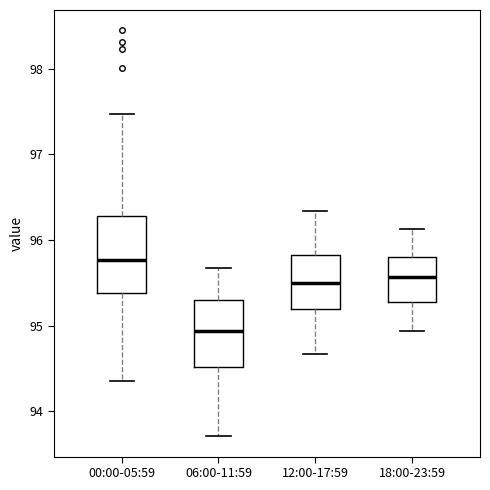

Where is the lower edge of the box for 06:00-11:59 on the y-axis? The values are not printed on the chart, so give them approximately, as read against the axis.

94.5